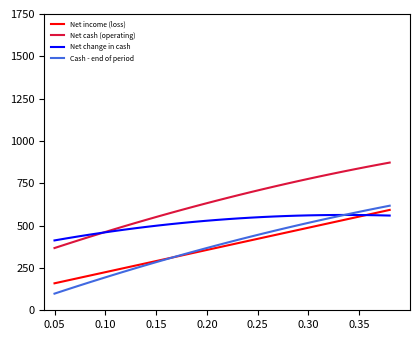

True or false: Net income (loss) and Net cash (operating) intersect in this chart.

False